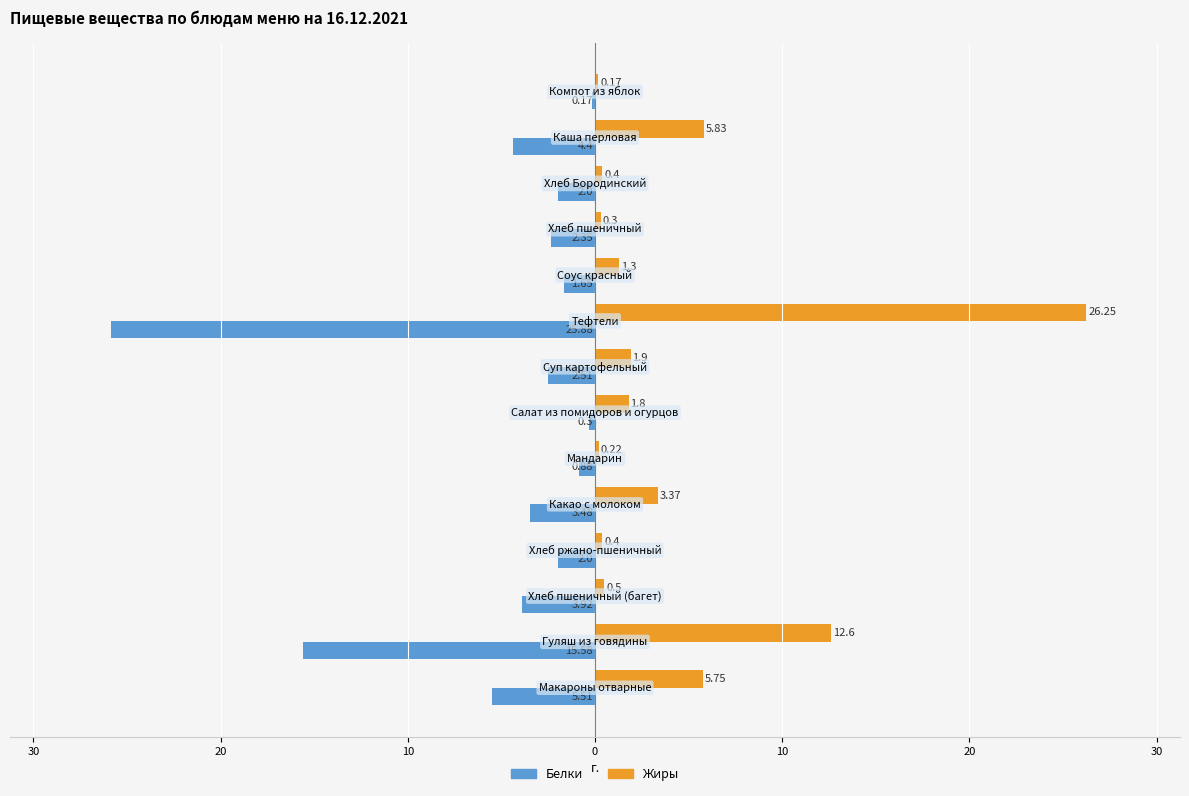

What is the sum of all Жиры values?

60.8